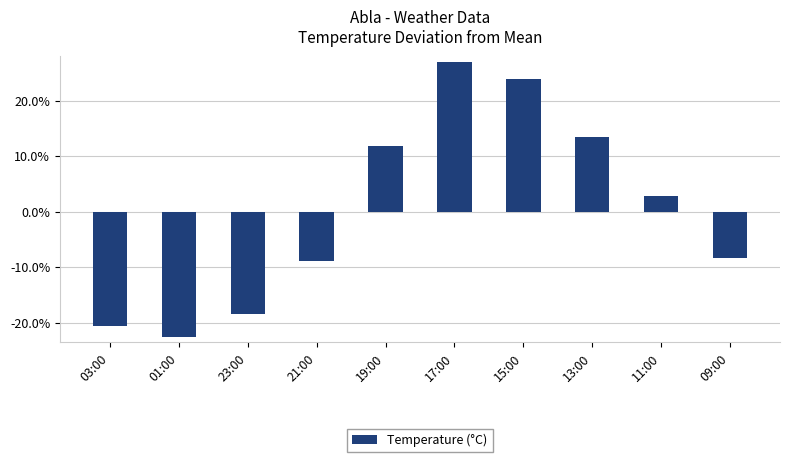

How many categories are shown in the chart?

10